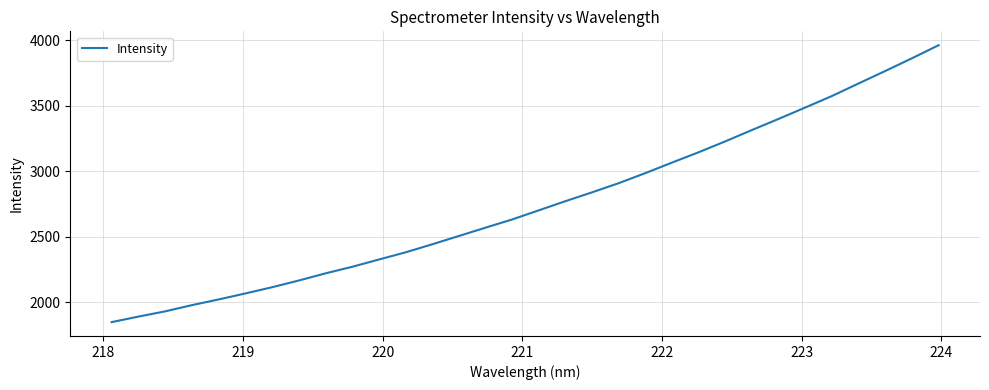

What is the sum of all values?

88066.7